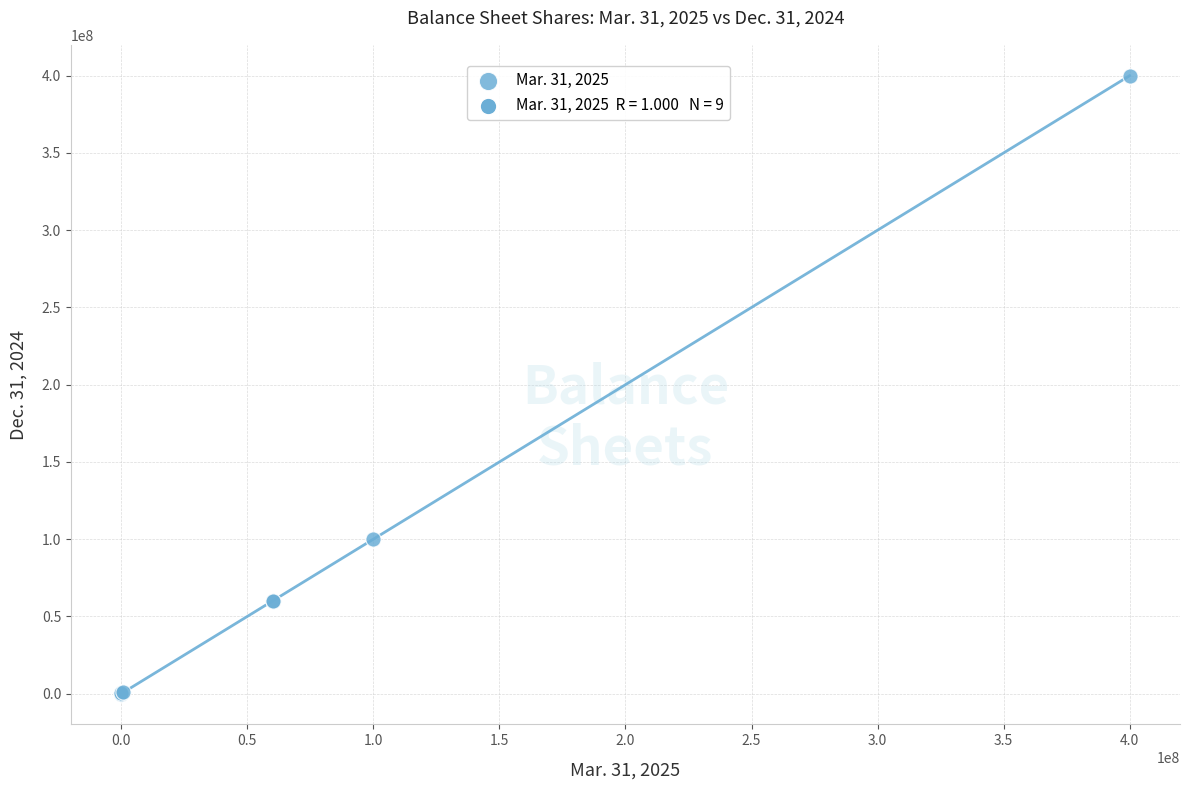

What Y value in the scatter plot is closest to 200000000?

100000000.0